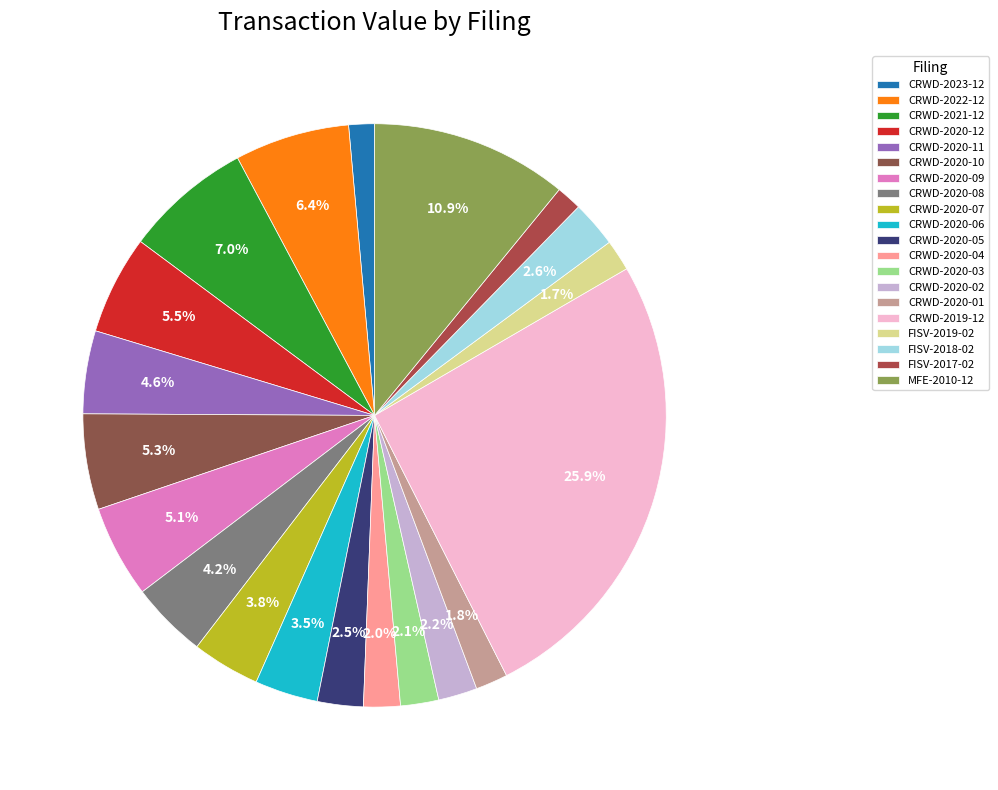

Is it true that CRWD-2023-12 is 11% of the pie?

False